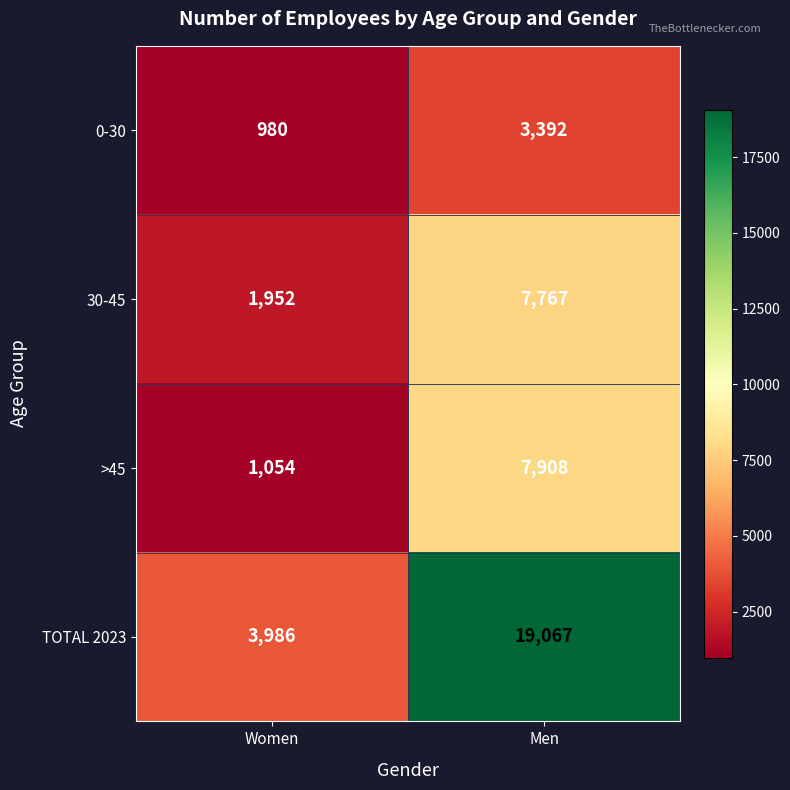

At which category is the sum across all series the highest?

Men